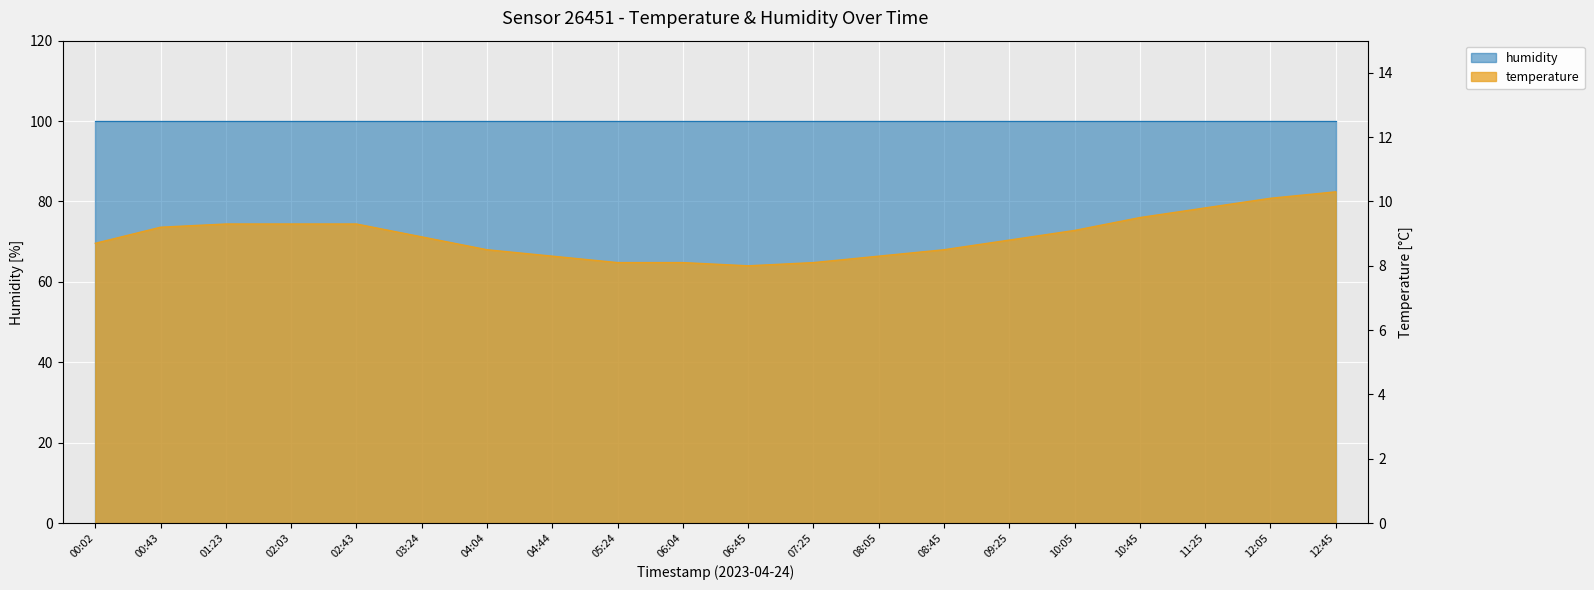

True or false: the data shows 9.3 at 01:23.

True